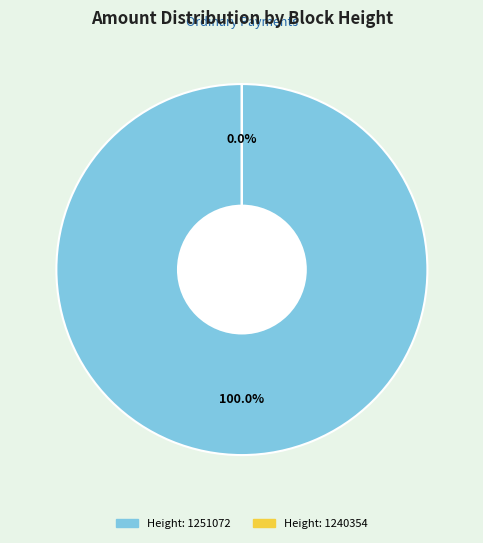

To the nearest percent, what is the combined percentage of 1240354 and 1251072?

100%